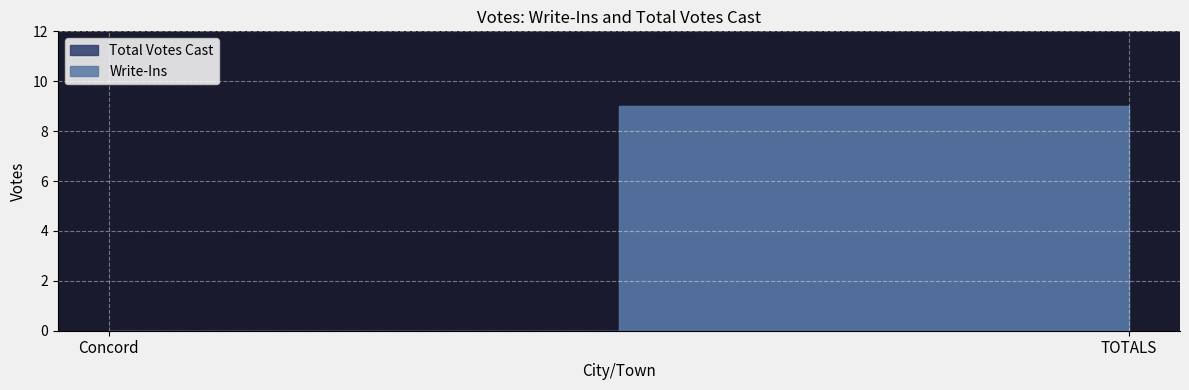

Rank the series by their maximum value, from lowest to highest.

Write-Ins, Total Votes Cast